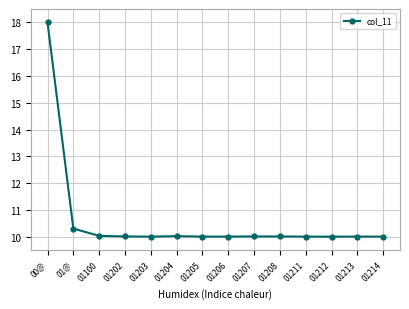

Reading right to left, list all the values displayed in this chart.

10.0	10.0	10.0	10.0	10.0	10.0	10.0	10.0	10.0	10.0	10.0	10.0	10.3	18.0